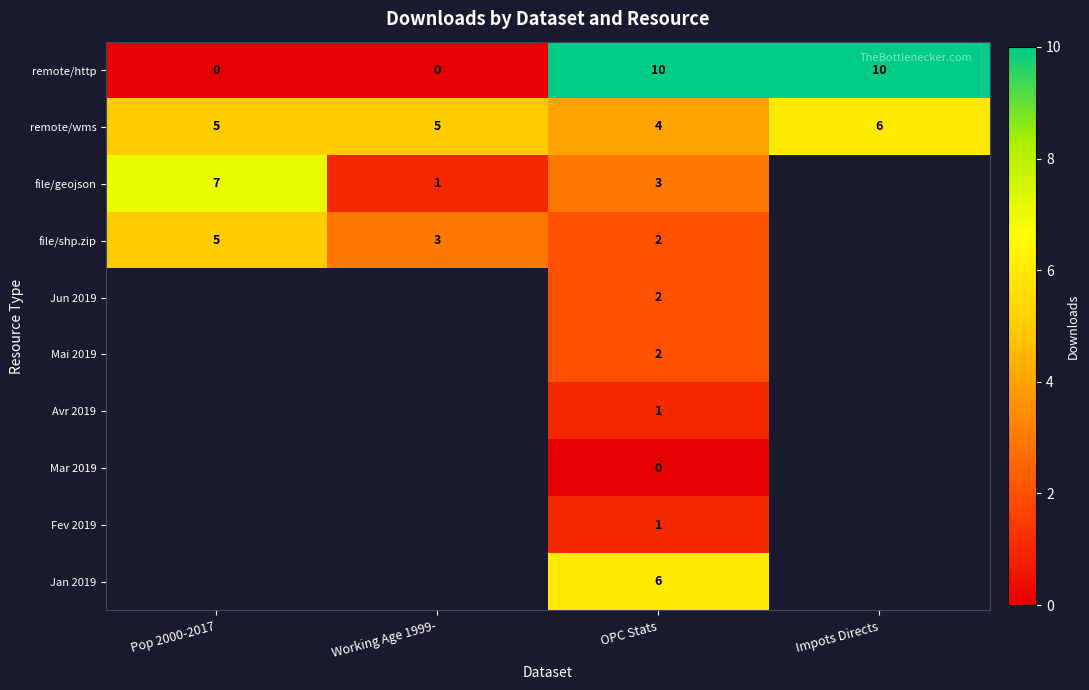

True or false: remote/http has a value of 13 at Impots Directs.

False